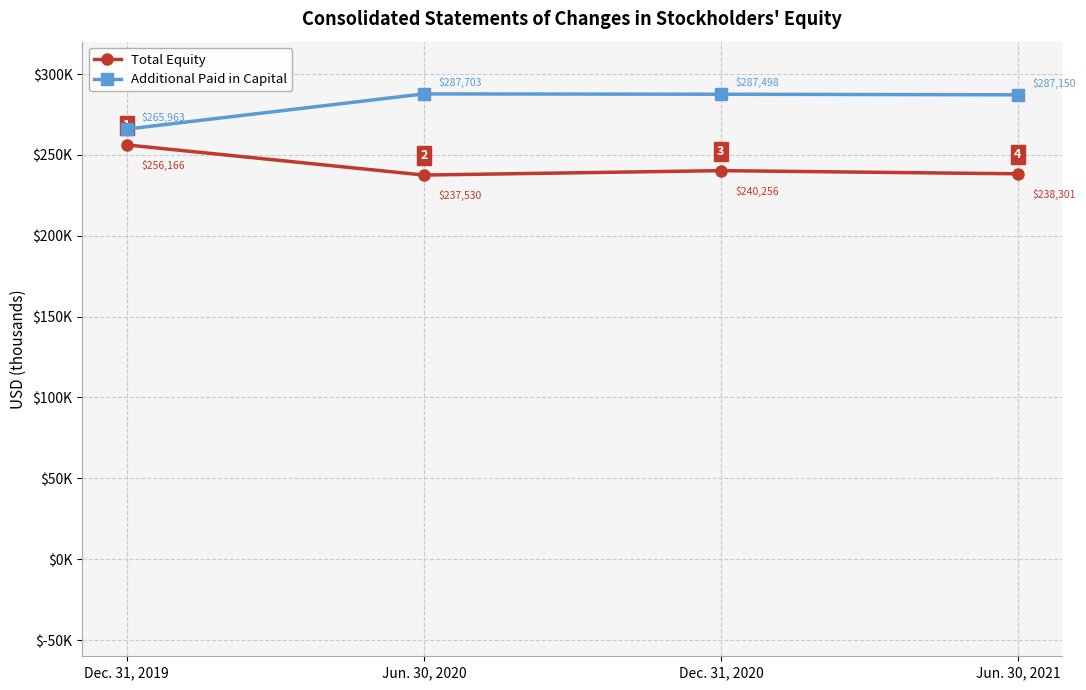

What is the highest value of the Additional Paid in Capital series?

287703